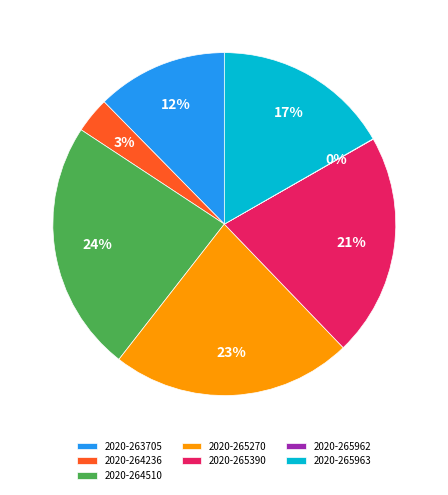

To the nearest percent, what is the average slice percentage?

14%